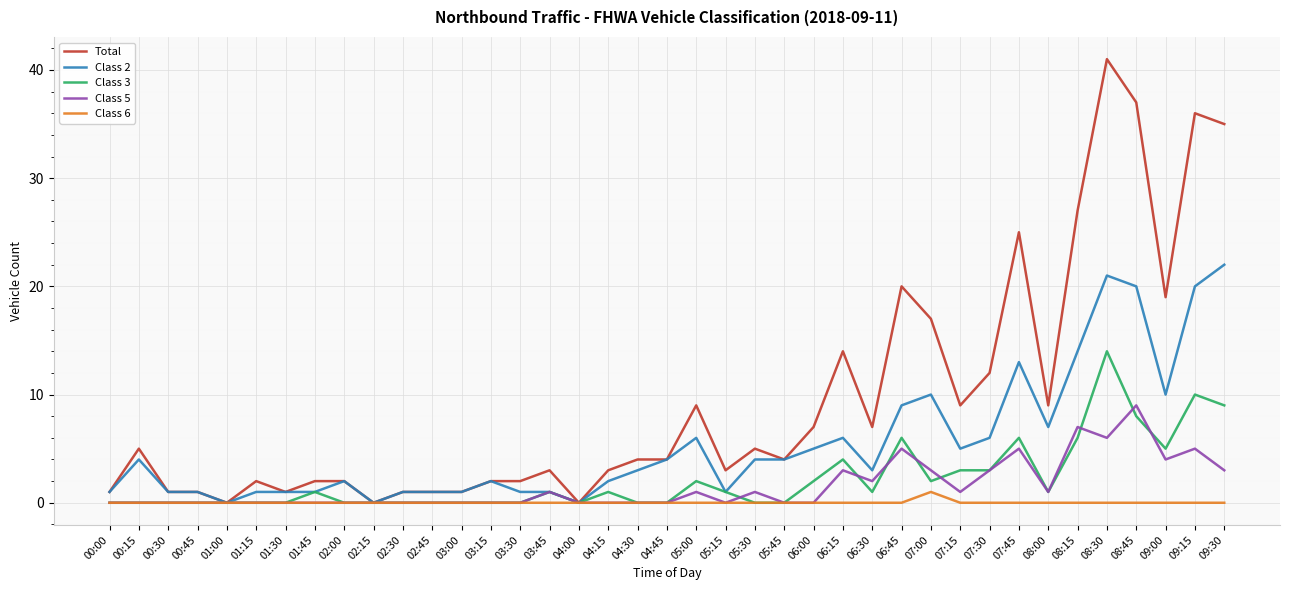

Rank the series by their maximum value, from highest to lowest.

Total, Class 2, Class 3, Class 5, Class 6